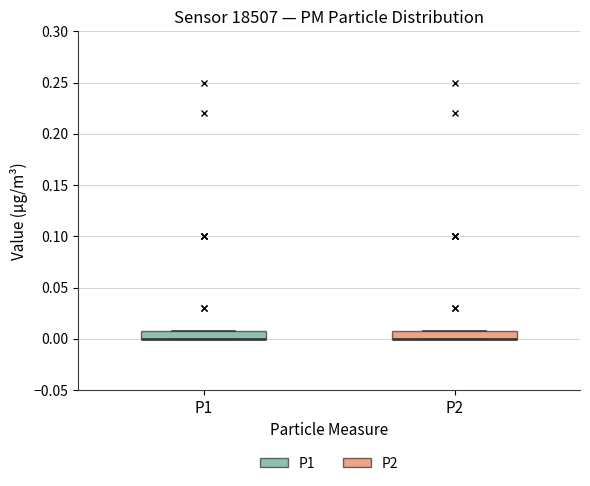

Where is the lower edge of the box for P1 on the y-axis? The values are not printed on the chart, so give them approximately, as read against the axis.

0.00